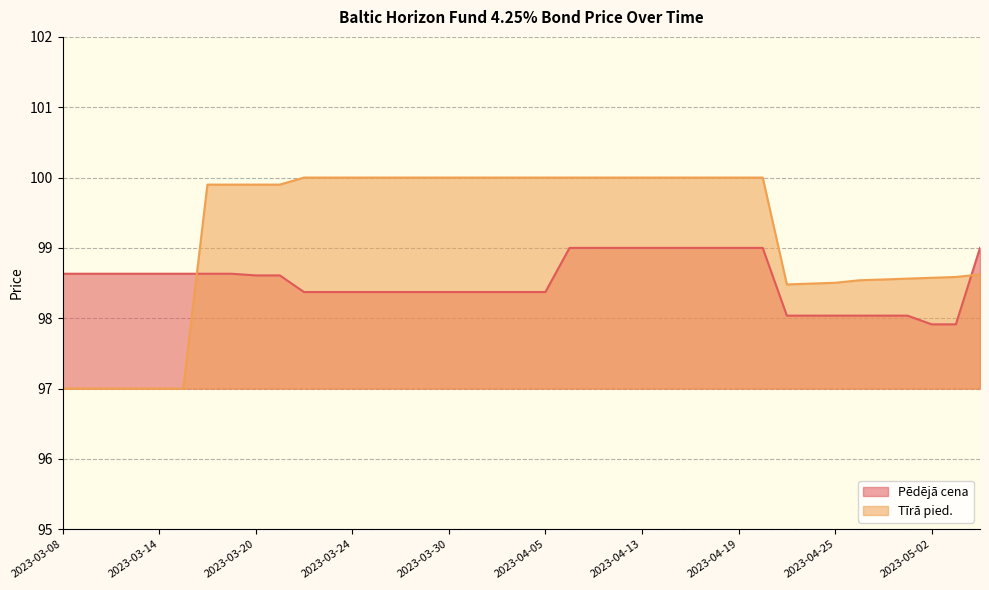

At which label is the value closest to 98?

2023-04-21